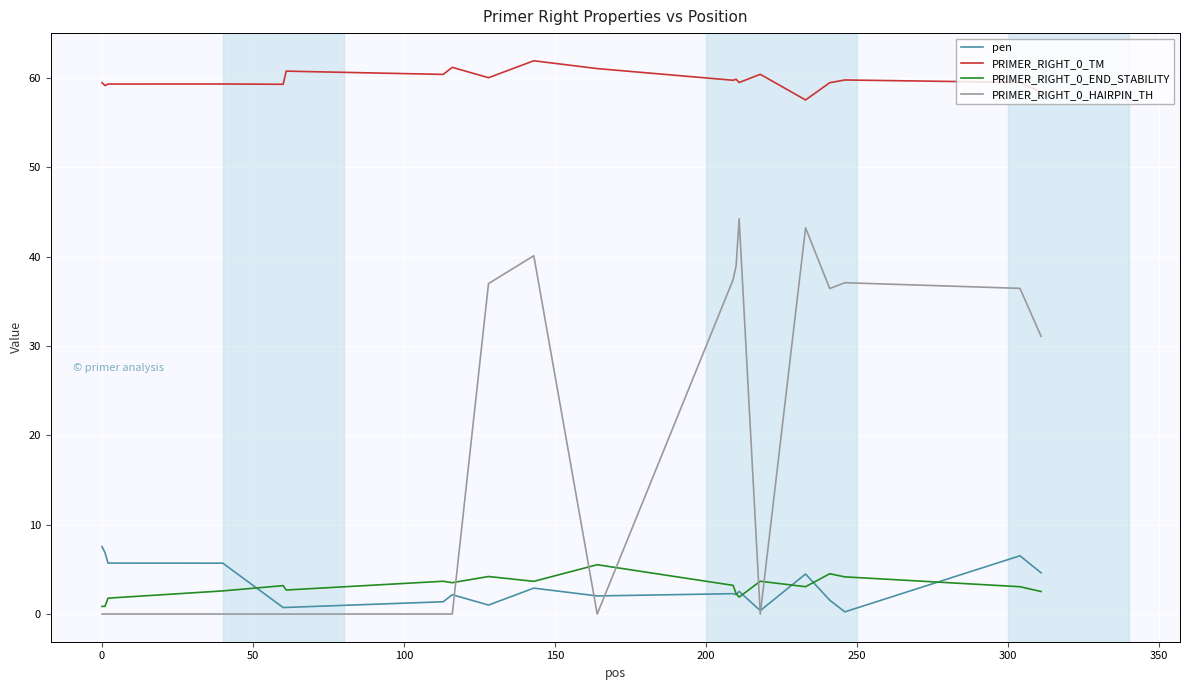

How many values in the PRIMER_RIGHT_0_HAIRPIN_TH series are below 31?

10